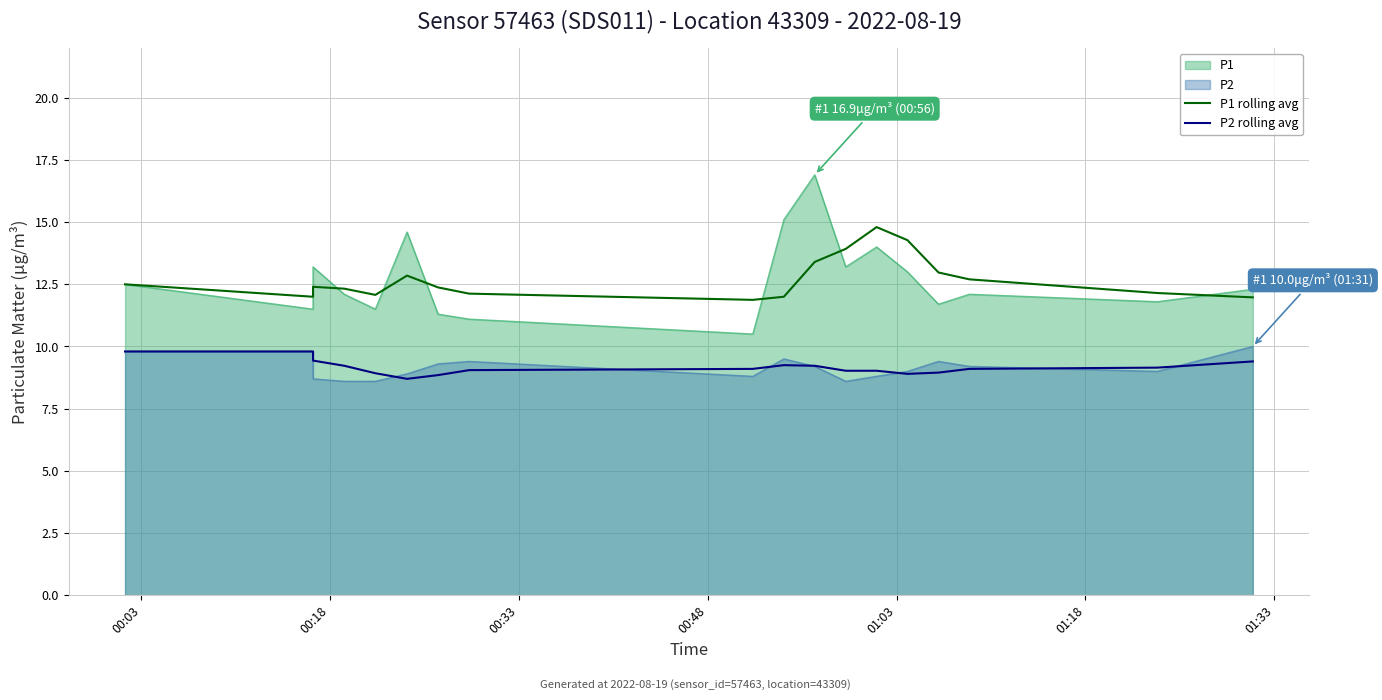

The value of P1 rolling avg at 00:03 is 18.6. True or false?

False